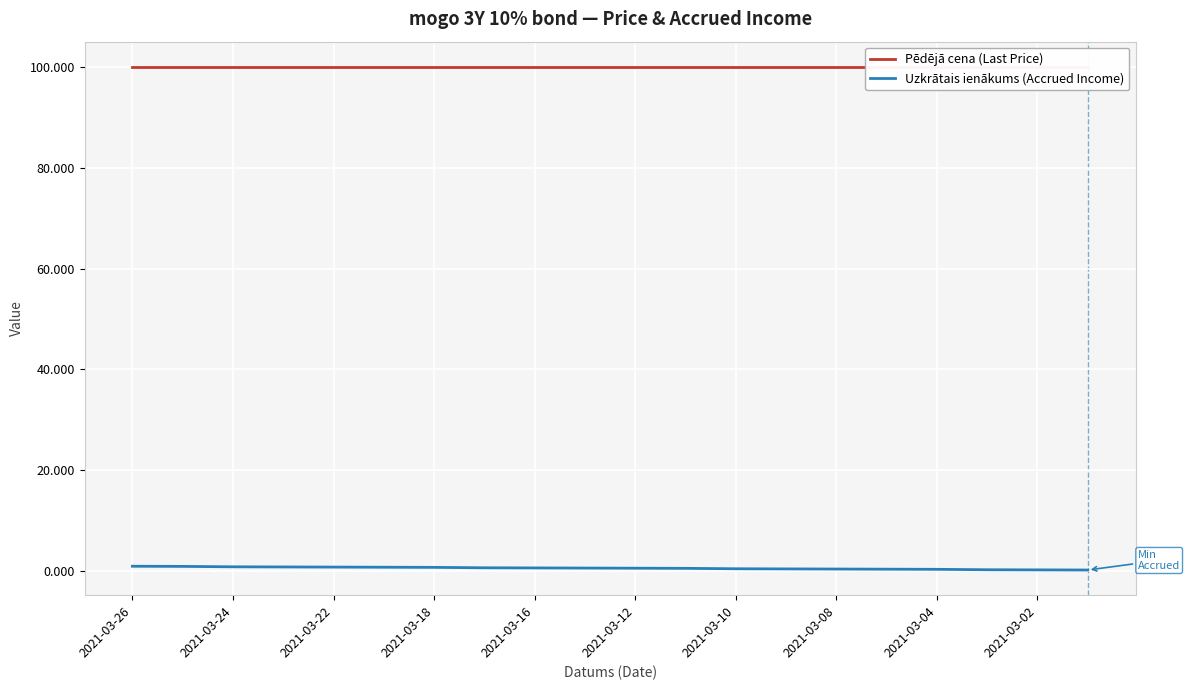

The value of Pēdējā cena (Last Price) at 2021-03-08 is 100.1. True or false?

True